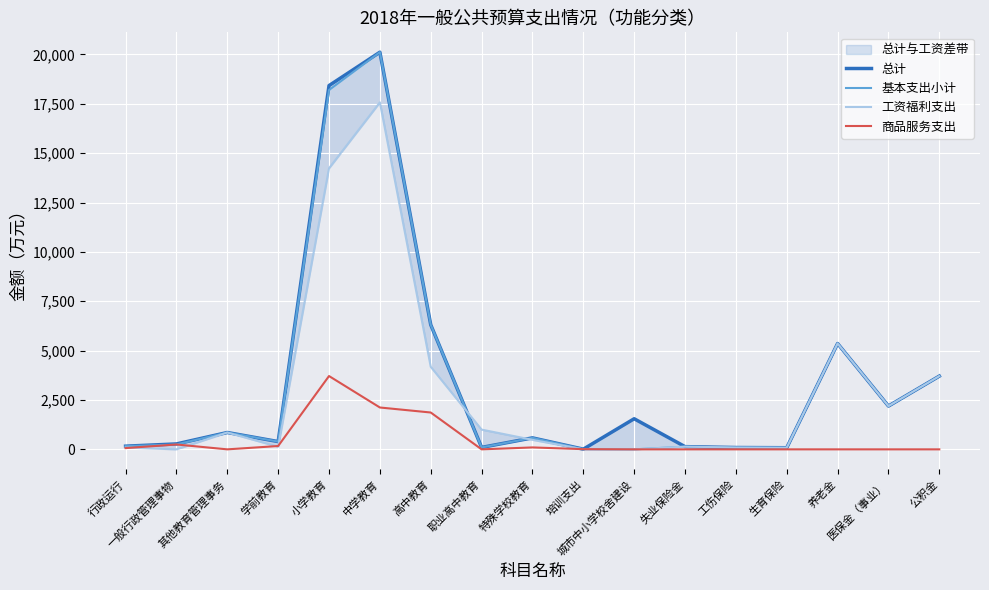

Is it true that 商品服务支出 equals 2.4 at 培训支出?

False